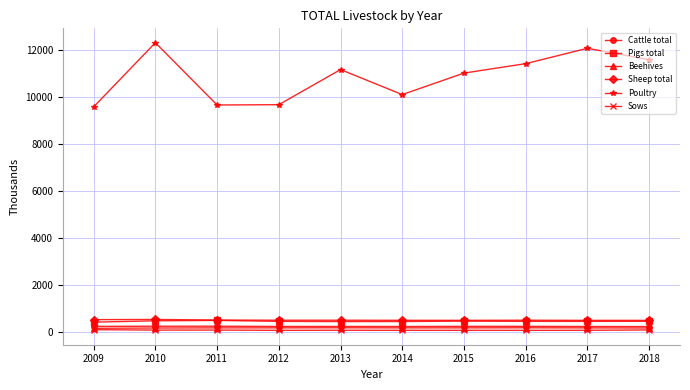

Is it true that Sheep total equals 484 at 2018?

True